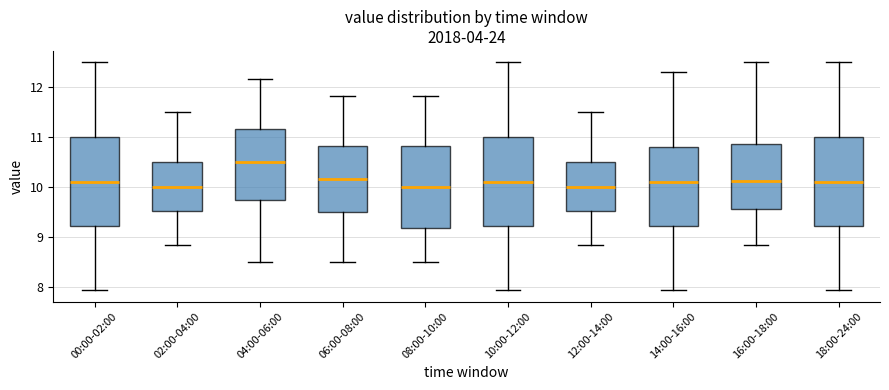

Reading left to right, read every box against the y-axis: the position of its median line, the range the box covers, and the ends of its whiskers. The values are not printed on the chart, so give them approximately, as read against the axis.

00:00-02:00: median 10.1, box 9.2 to 11.0, whiskers 7.9 to 12.5
02:00-04:00: median 10.0, box 9.5 to 10.5, whiskers 8.8 to 11.5
04:00-06:00: median 10.5, box 9.7 to 11.2, whiskers 8.5 to 12.2
06:00-08:00: median 10.2, box 9.5 to 10.8, whiskers 8.5 to 11.8
08:00-10:00: median 10.0, box 9.2 to 10.8, whiskers 8.5 to 11.8
10:00-12:00: median 10.1, box 9.2 to 11.0, whiskers 7.9 to 12.5
12:00-14:00: median 10.0, box 9.5 to 10.5, whiskers 8.8 to 11.5
14:00-16:00: median 10.1, box 9.2 to 10.8, whiskers 7.9 to 12.3
16:00-18:00: median 10.1, box 9.6 to 10.9, whiskers 8.8 to 12.5
18:00-24:00: median 10.1, box 9.2 to 11.0, whiskers 7.9 to 12.5